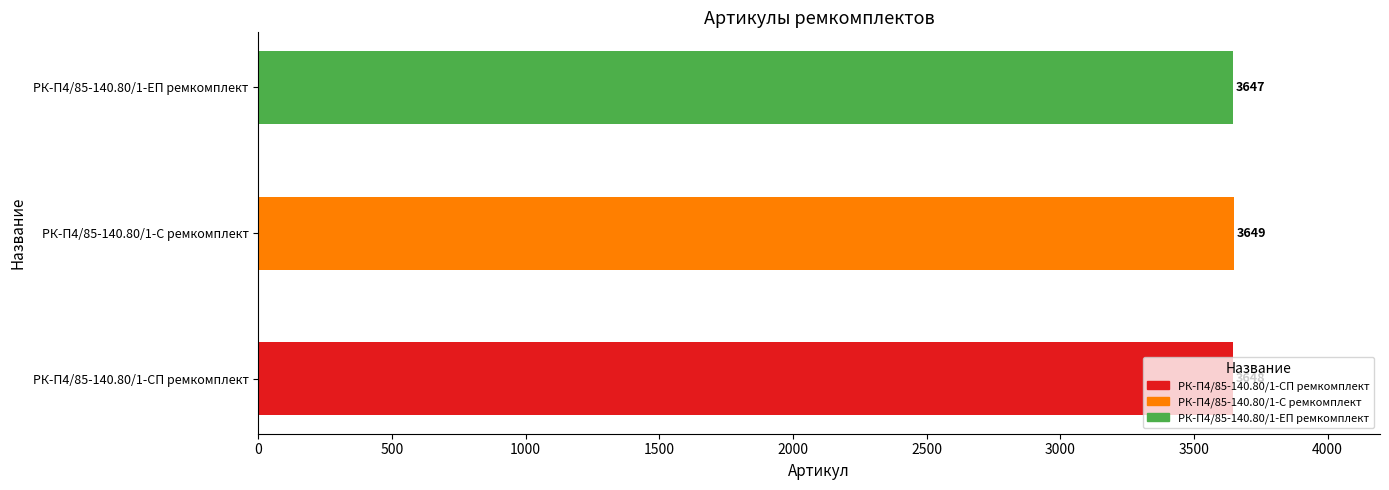

Between РК-П4/85-140.80/1-ЕП ремкомплект and РК-П4/85-140.80/1-С ремкомплект, which is larger?

РК-П4/85-140.80/1-С ремкомплект